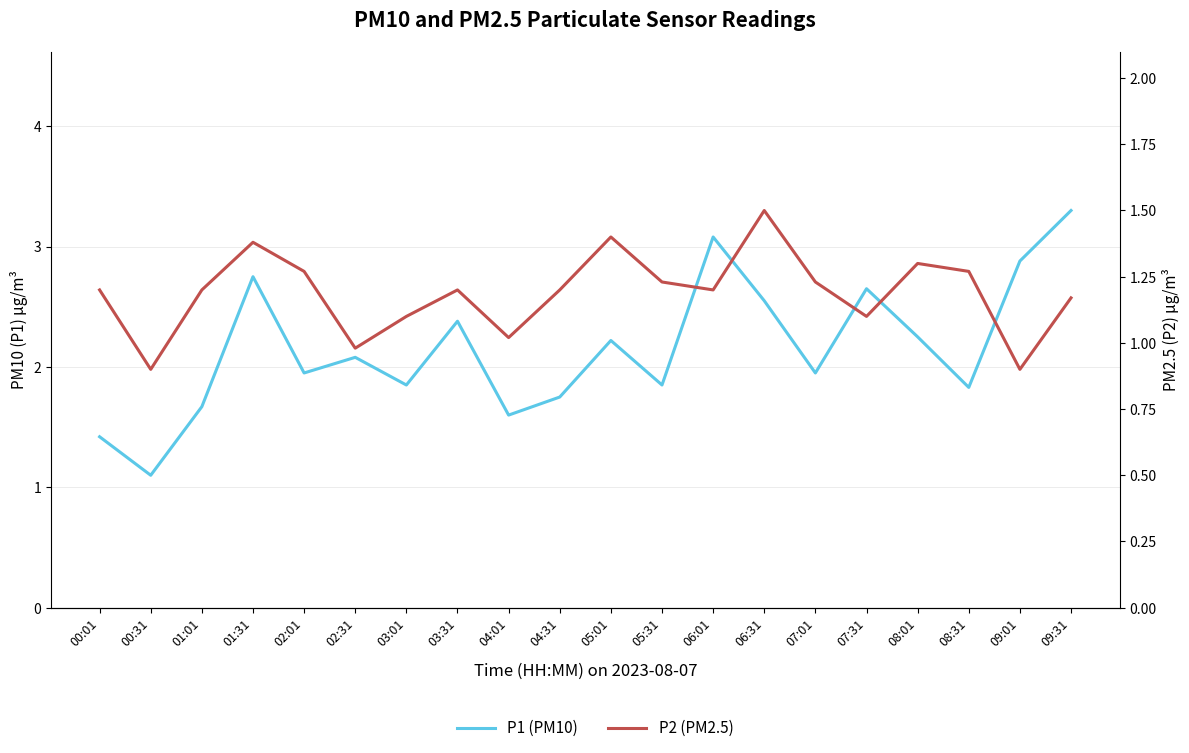

What is the label of the 7th point from the left?

03:01